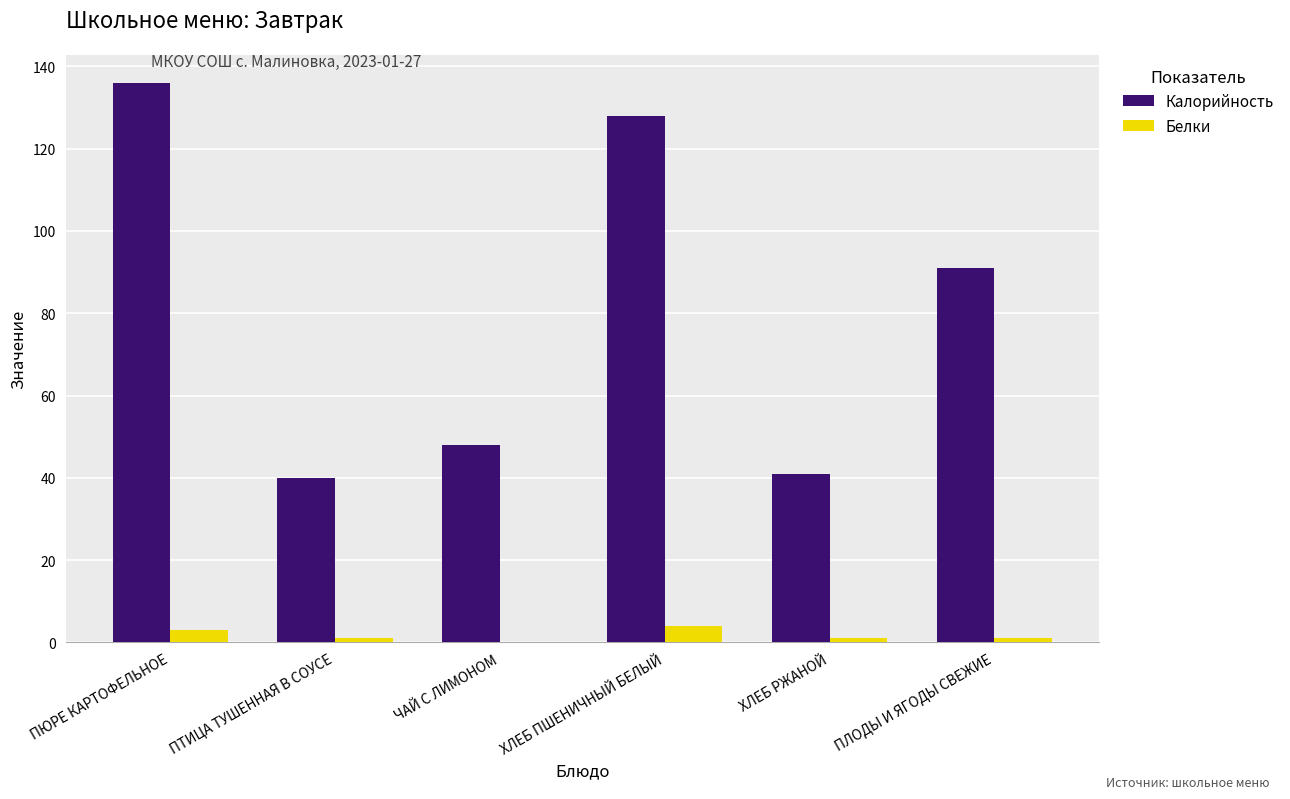

Reading left to right, list all the values displayed in this chart.

Калорийность: 136	40	48	128	41	91
Белки: 3	1	0	4	1	1